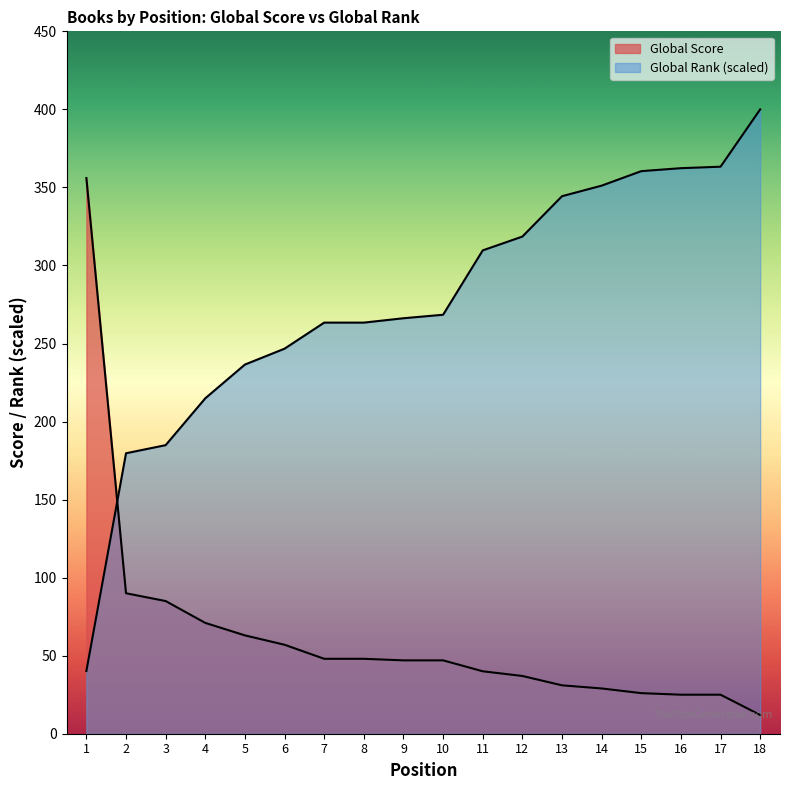

Which category has the lowest value across all series?

18